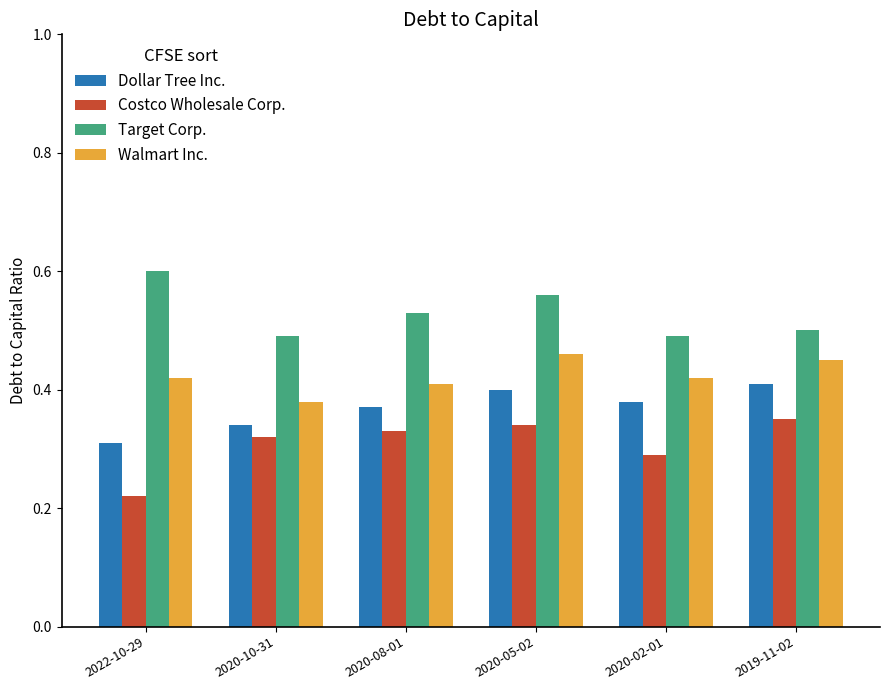

Where is Dollar Tree Inc. nearest to the value 0?

2022-10-29